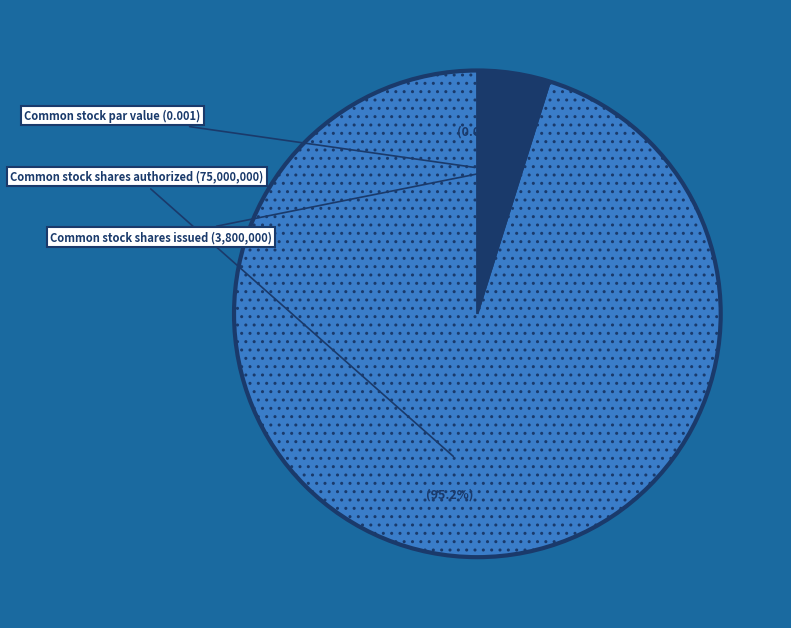

What is the change in value from Common stock par value to Common stock shares issued and outstanding?

+3800000.0